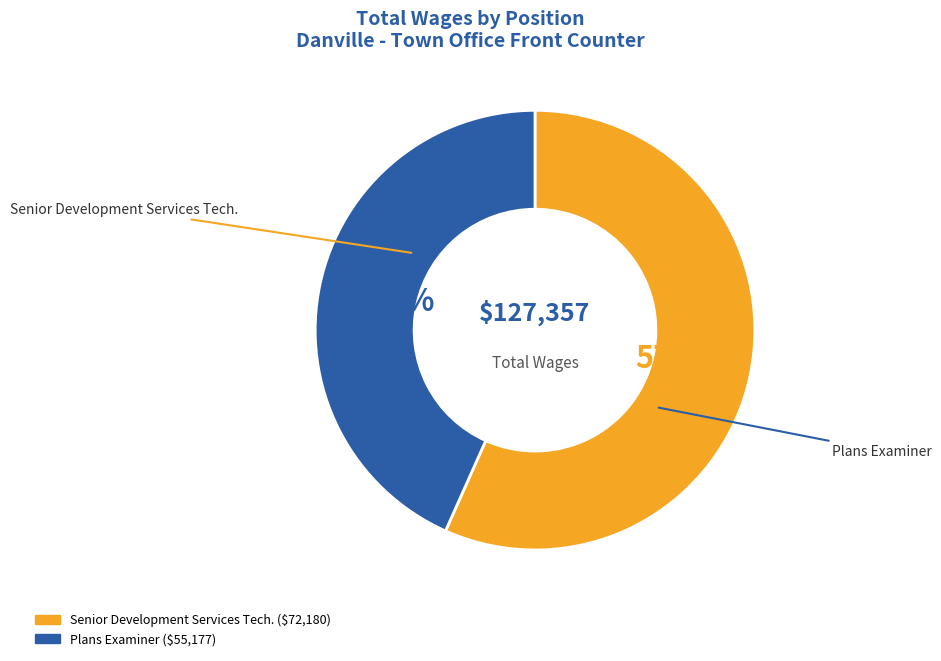

Which slice is the largest?

Senior Development Services Tech.